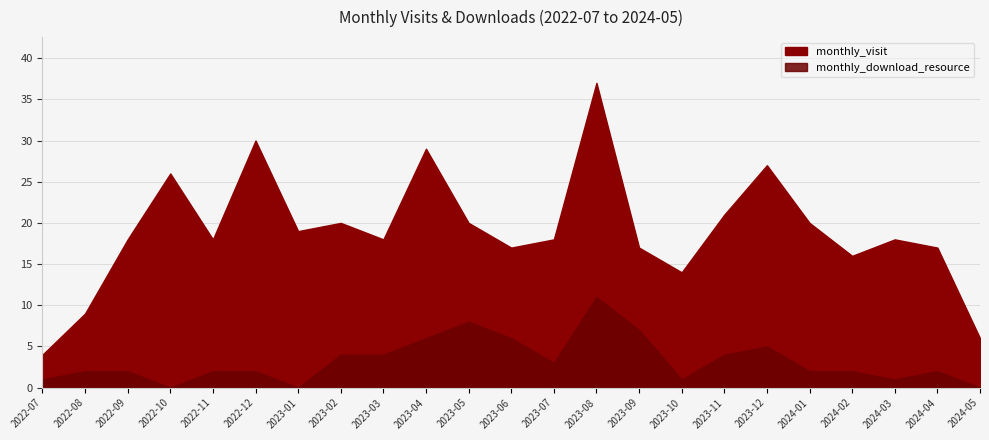

What is the sum of all monthly_visit values?

439